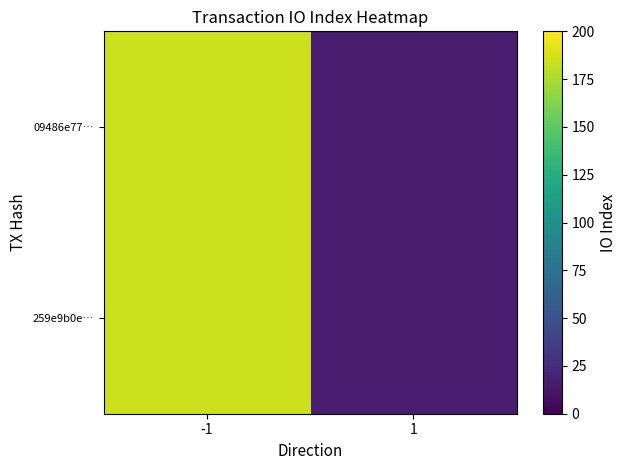

Reading left to right, what are all the values shown in this chart?

259e9b0e…: -1=185	1=15
09486e77…: -1=185	1=15